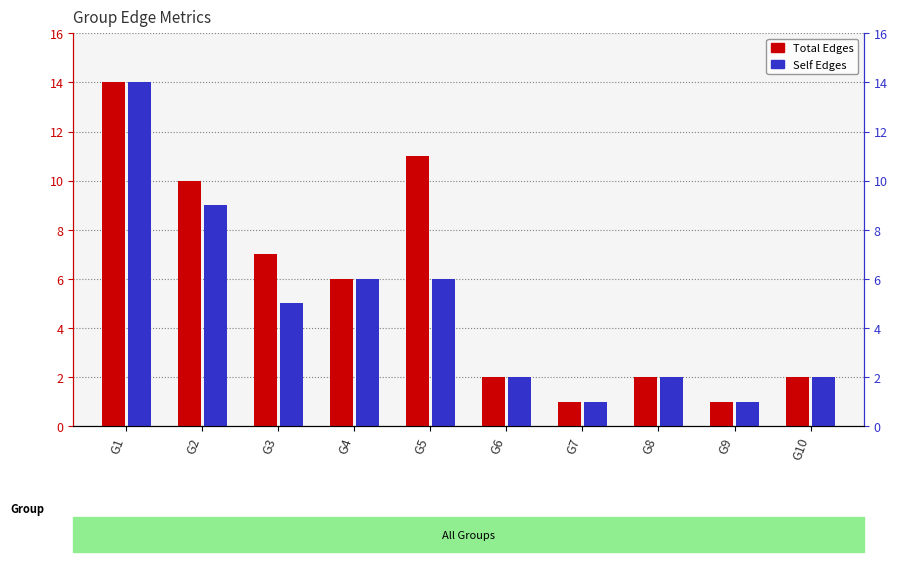

At which label is Total Edges closest to 7?

G3